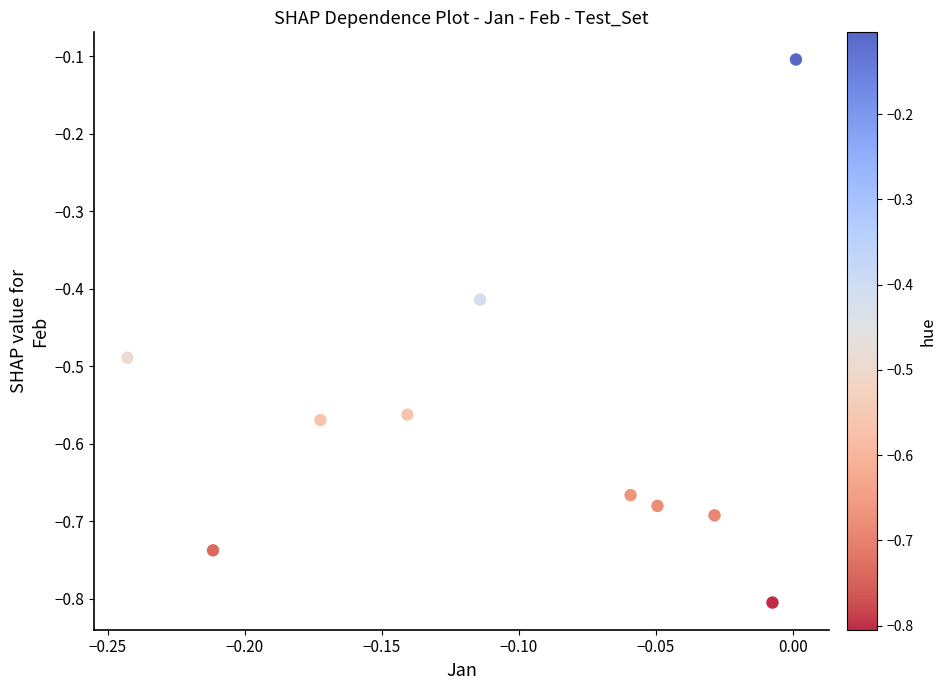

What is the range of Y values (max minus min)?

0.7